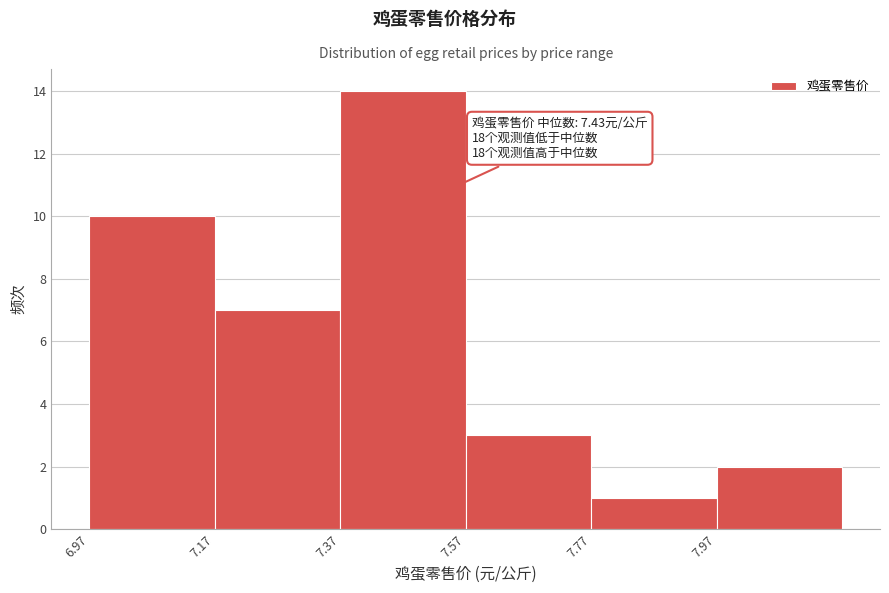

Which range on the x-axis has the tallest bar?

7.37 to 7.57